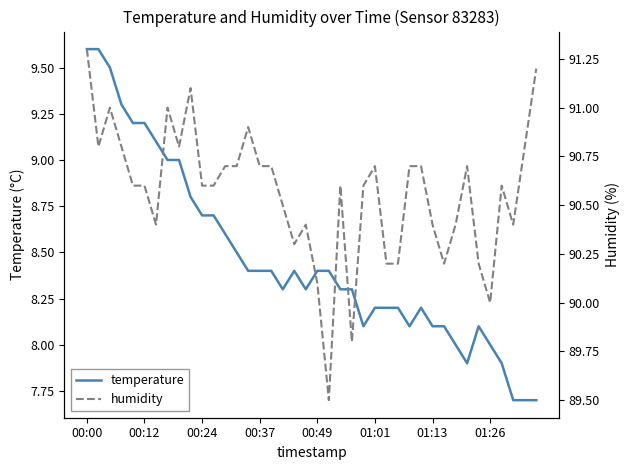

What is the maximum value for temperature?

9.6